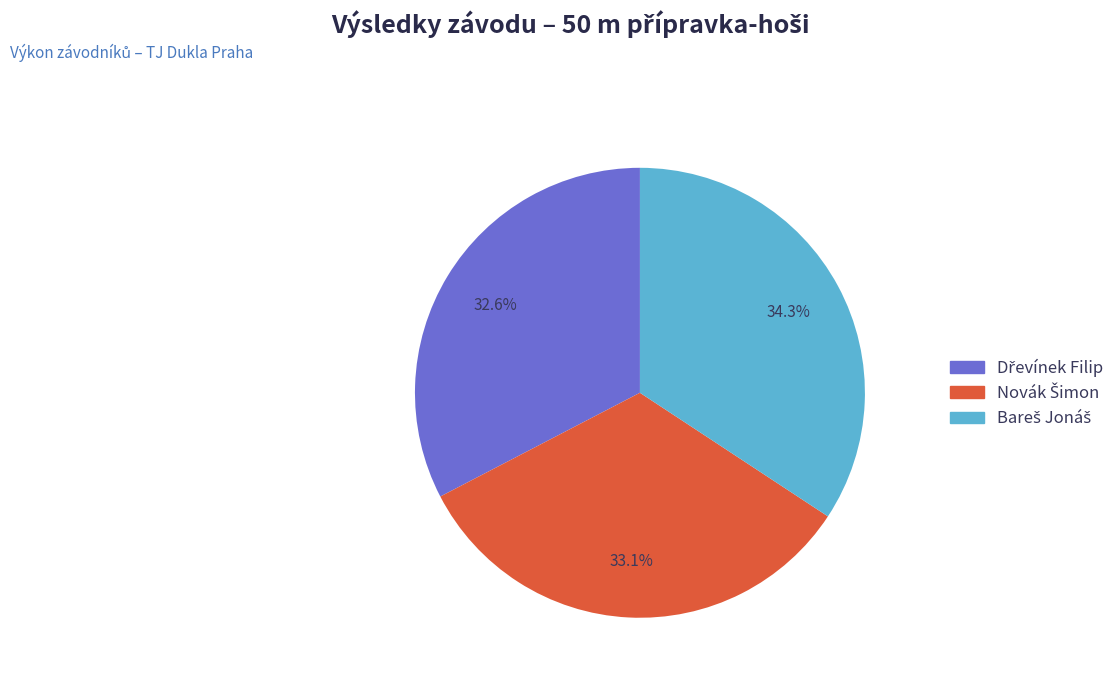

Is there a majority slice in this chart?

No